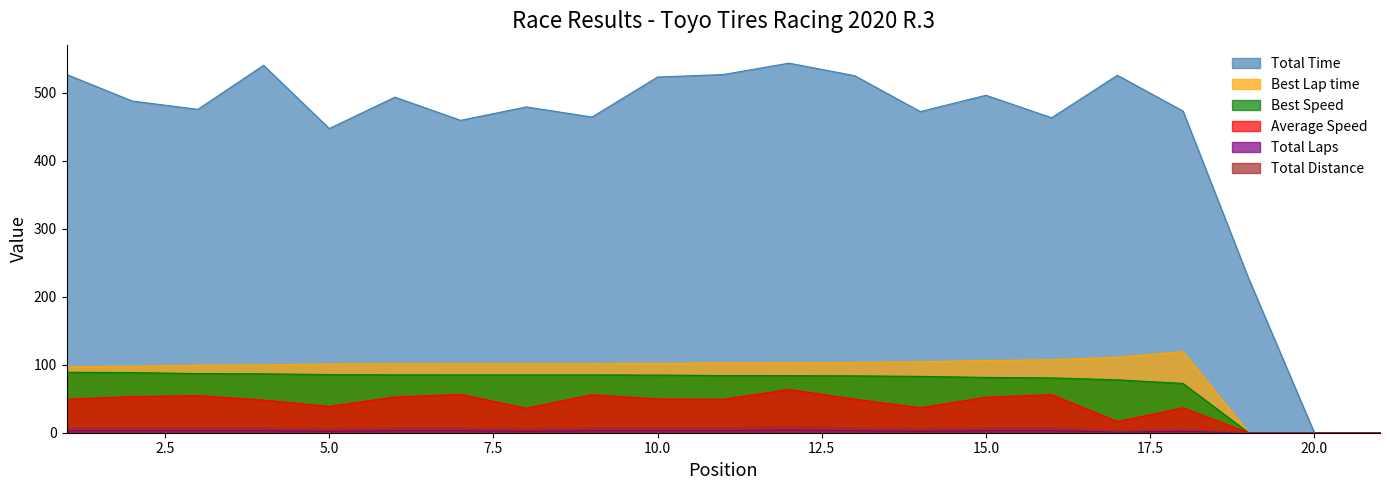

In Average Speed, how many points are higher than both neighbors (excluding endpoints)?

6